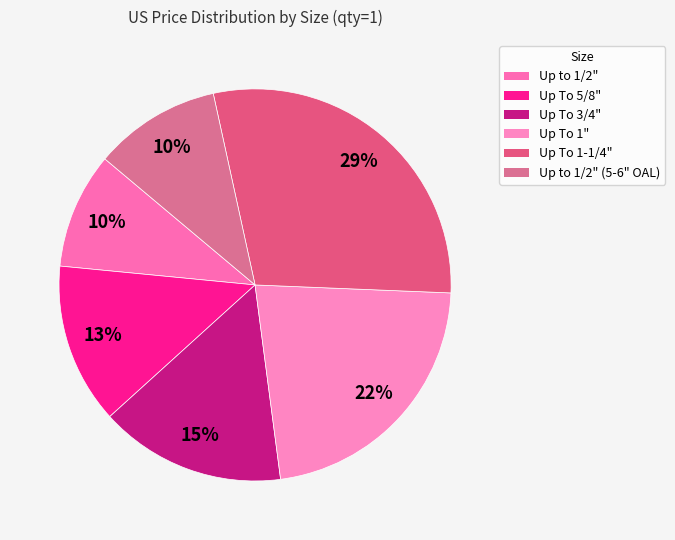

What is the change in value from Up to 1/2" to Up To 3/4"?

+43.3